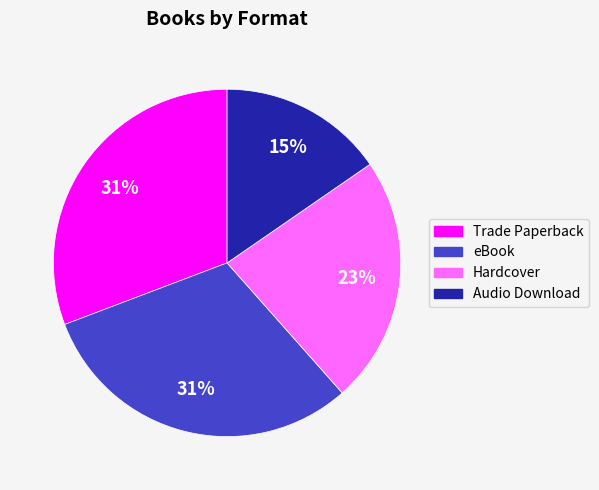

What percentage is the Trade Paperback slice, to the nearest percent?

31%